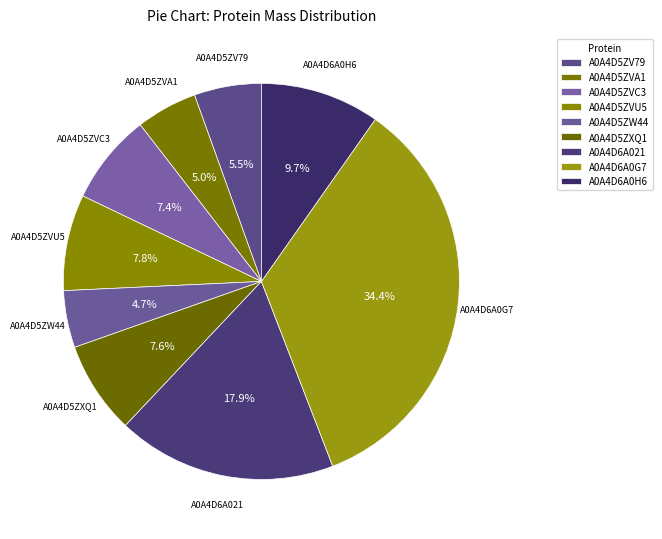

How many slices are in this pie chart?

9